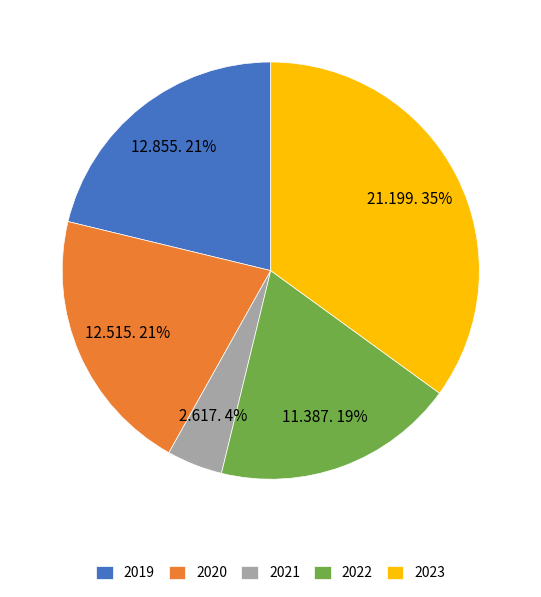

True or false: 2021 accounts for 4% of the total.

True